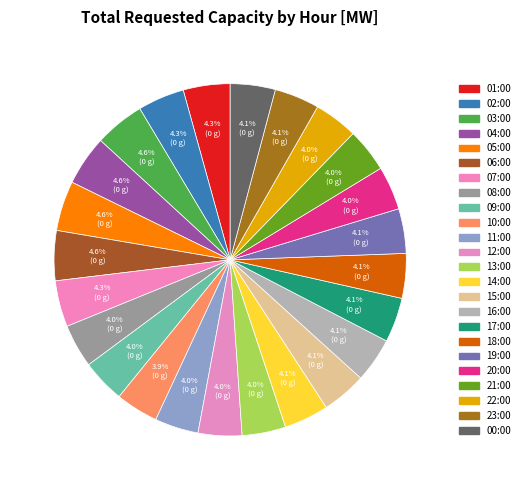

How many segments does this pie chart have?

24